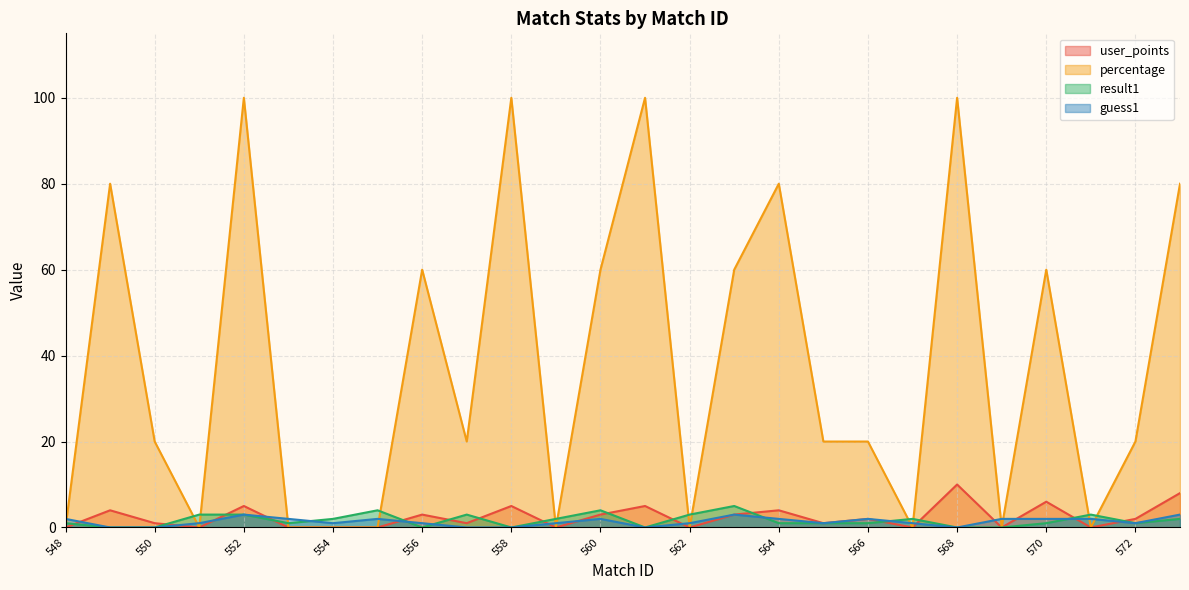

What is the spread (max minus min) of values at 573?

78